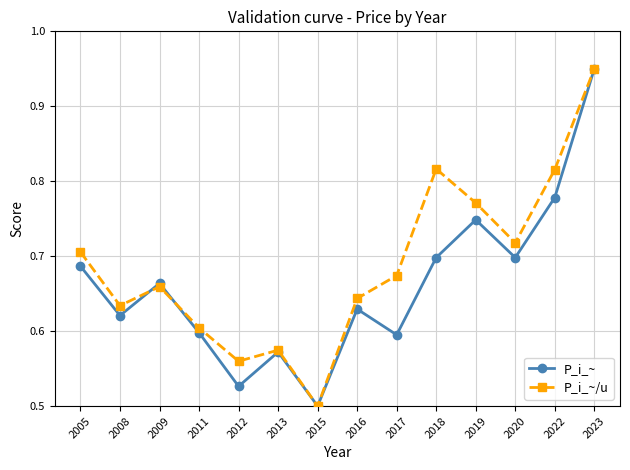

List the series in order of their overall mean, highest first.

P_i_~/u, P_i_~